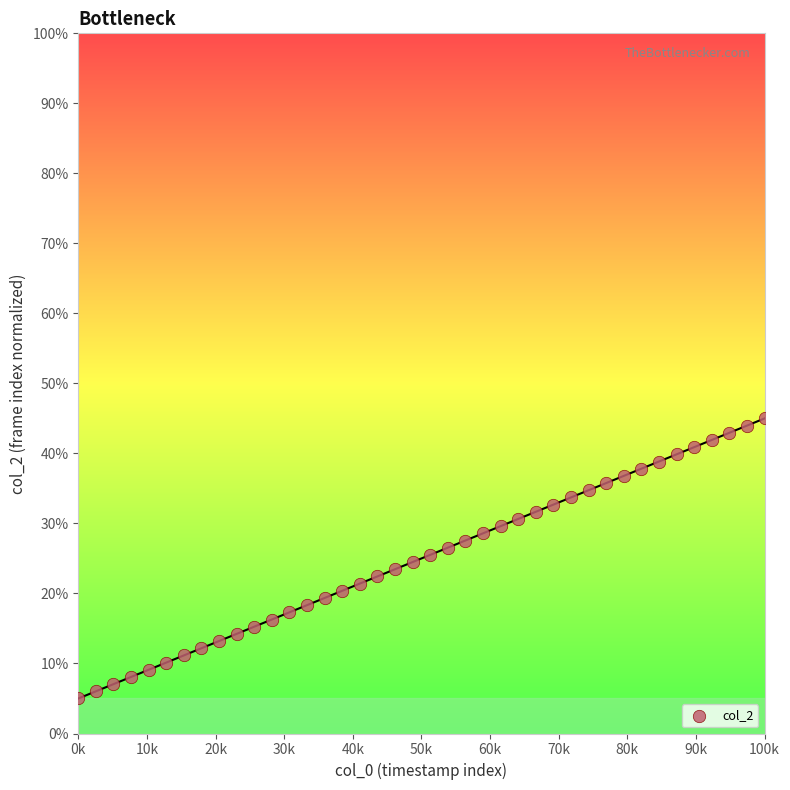

What is the range of Y values (max minus min)?

40.0